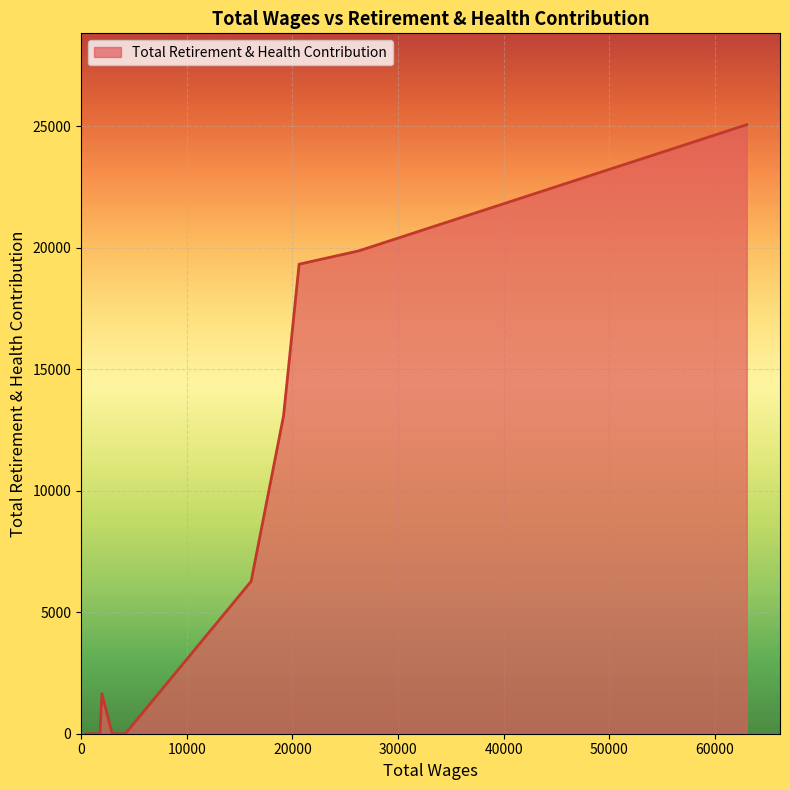

What is the difference between the maximum and minimum values?

25054